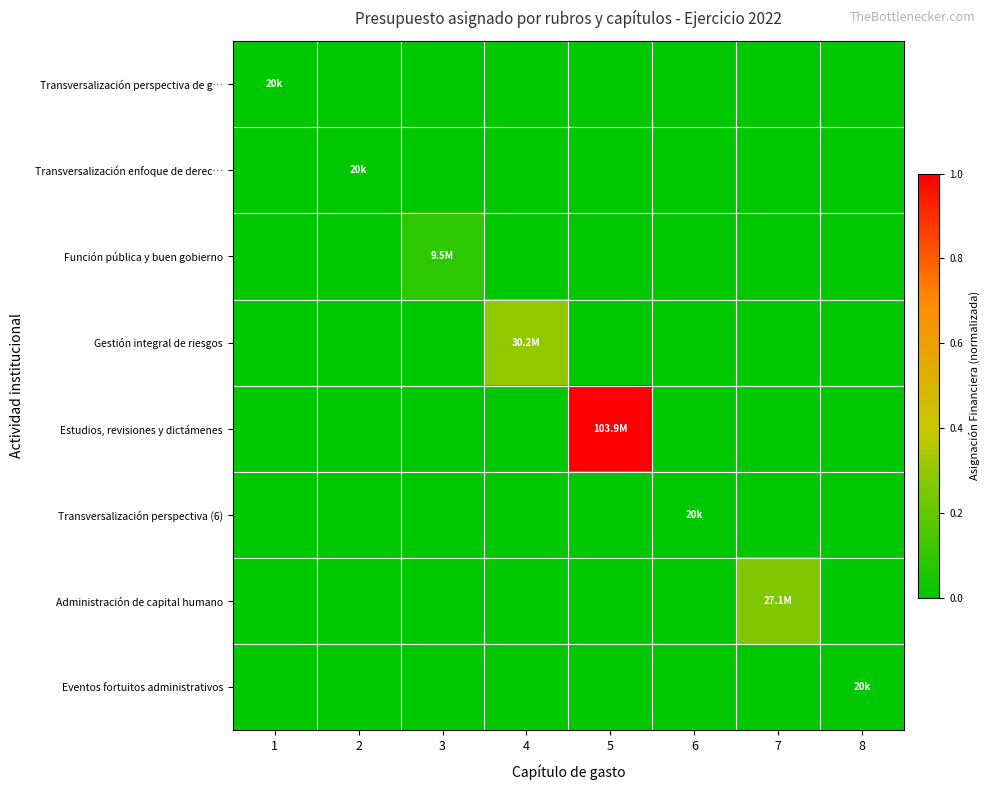

List the series in order of their peak value, lowest first.

Transversalización perspectiva de g…, Transversalización enfoque de derec…, Transversalización perspectiva (6), Eventos fortuitos administrativos, Función pública y buen gobierno, Administración de capital humano, Gestión integral de riesgos, Estudios, revisiones y dictámenes